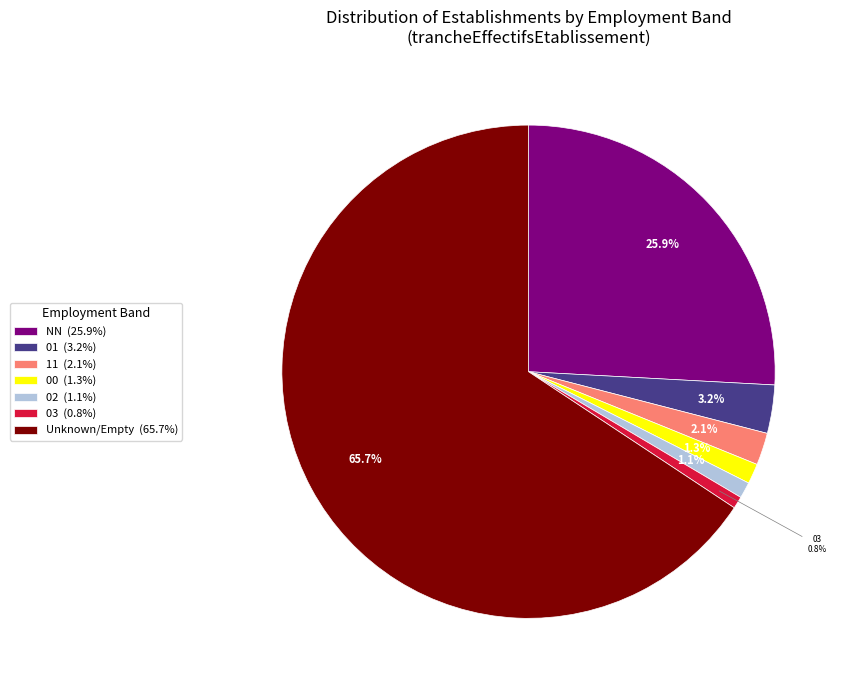

How many segments does this pie chart have?

7